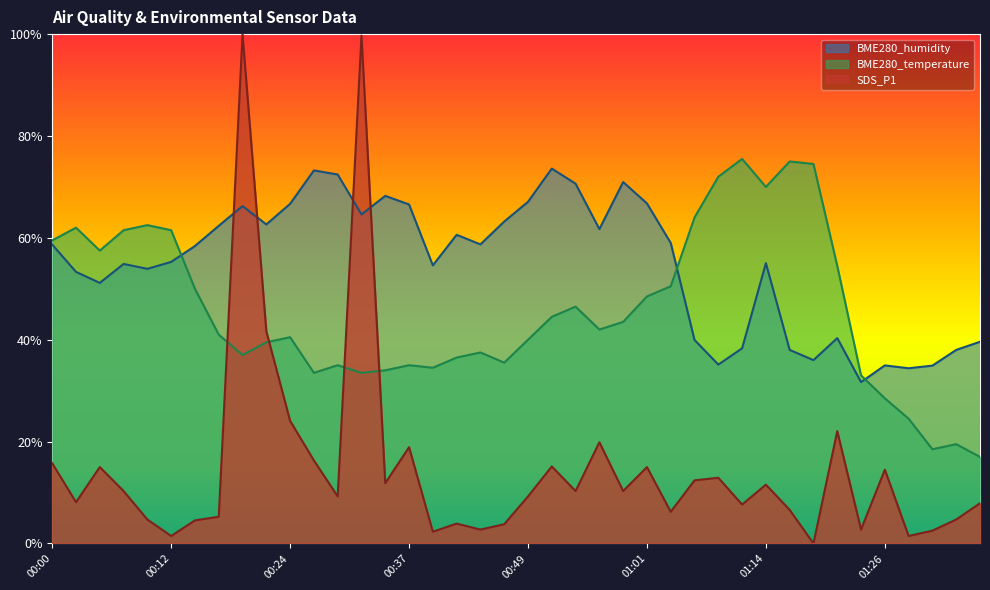

List the labels in order of BME280_humidity value, smallest first.

01:23, 01:28, 01:31, 01:26, 01:09, 01:18, 01:16, 01:33, 01:11, 01:36, 01:06, 01:21, 00:05, 00:02, 00:10, 00:39, 00:07, 01:14, 00:12, 00:14, 00:00, 00:44, 01:04, 00:42, 00:56, 00:17, 00:22, 00:46, 00:32, 00:19, 00:37, 00:24, 01:01, 00:49, 00:34, 00:54, 00:59, 00:29, 00:27, 00:51